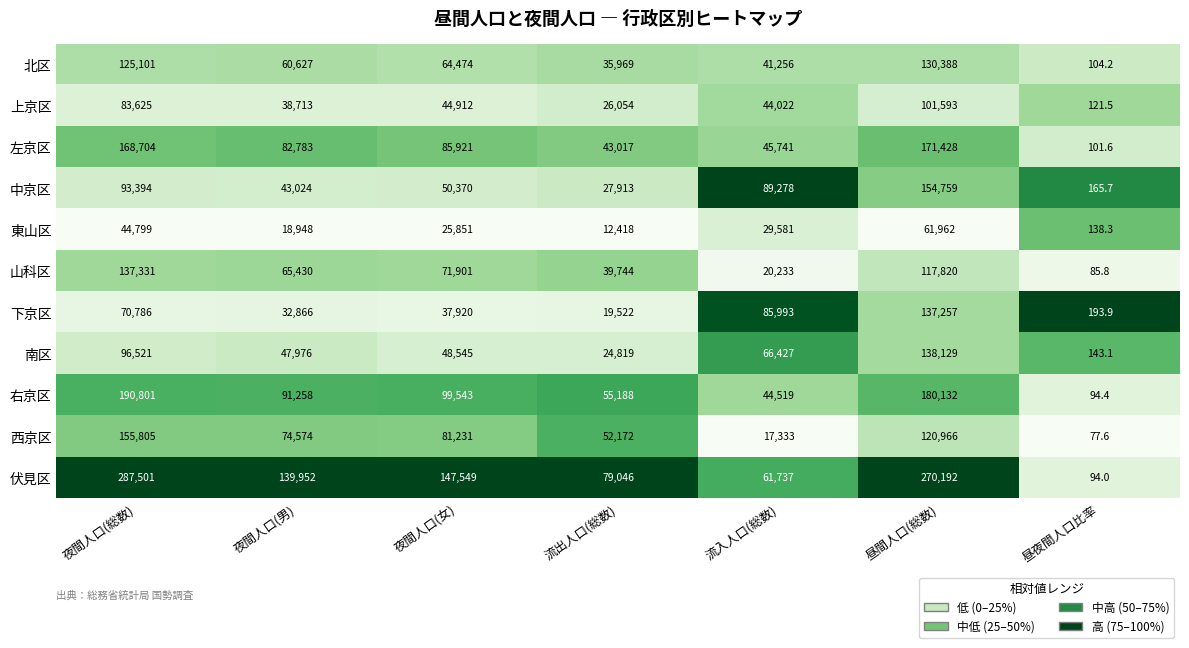

The 右京区 series shows 72017.1 at 昼間人口(総数). True or false?

False